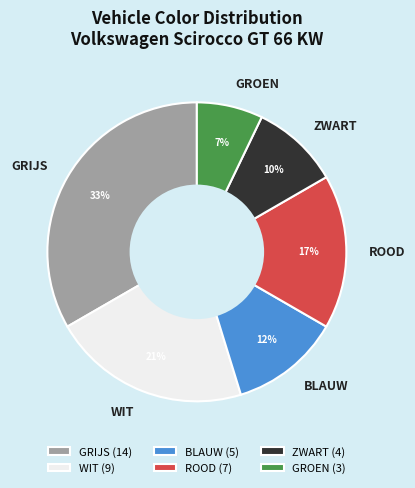

Count the number of slices in the pie.

6